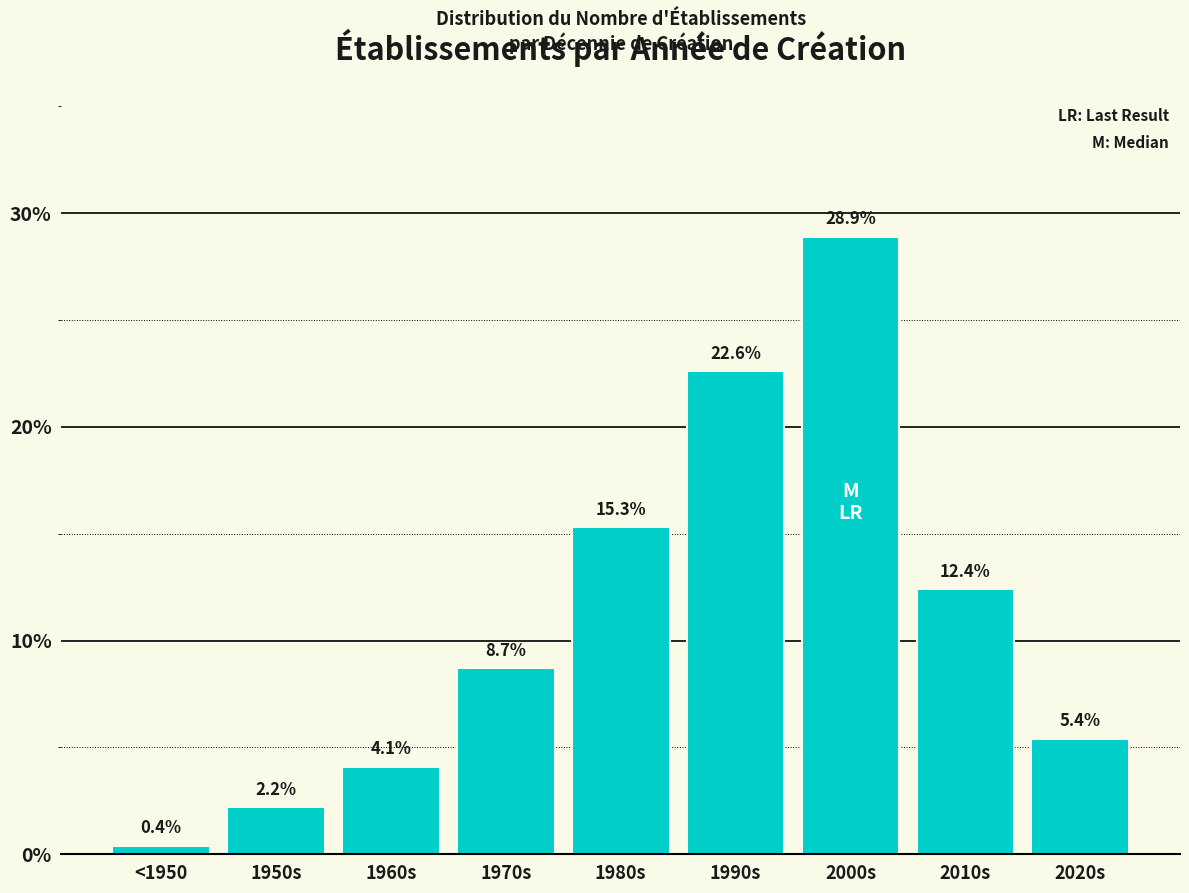

Reading left to right, extract all data points from this chart.

0.4	2.2	4.1	8.7	15.3	22.6	28.9	12.4	5.4